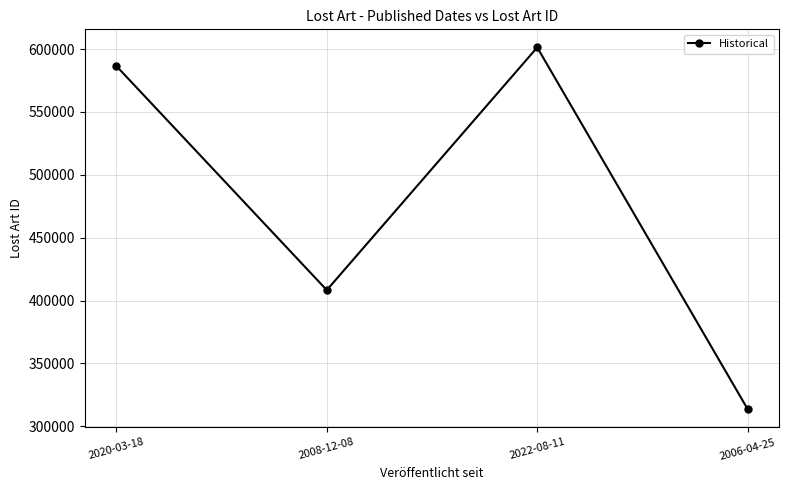

What is the change in value from 2020-03-18 to 2022-08-11?

+14773